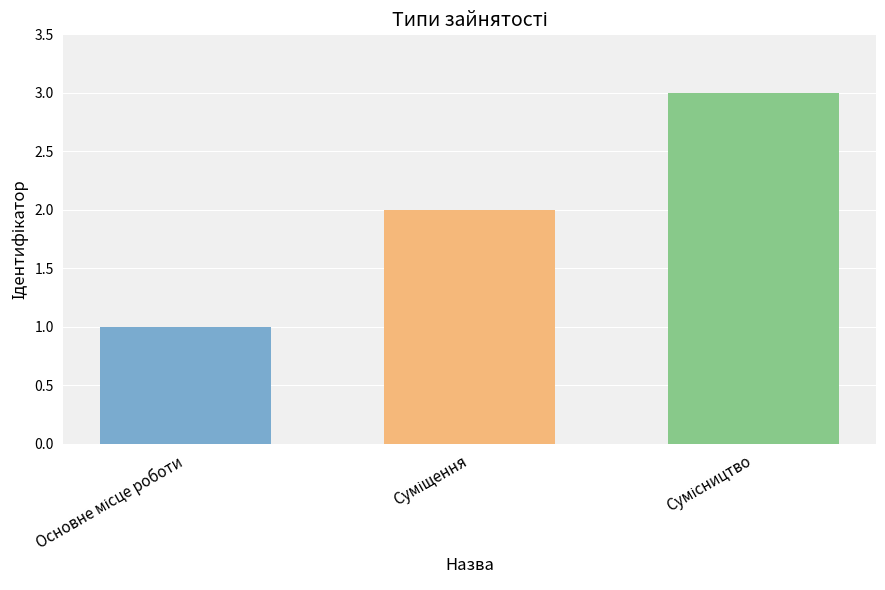

What is the sum of all values?

6